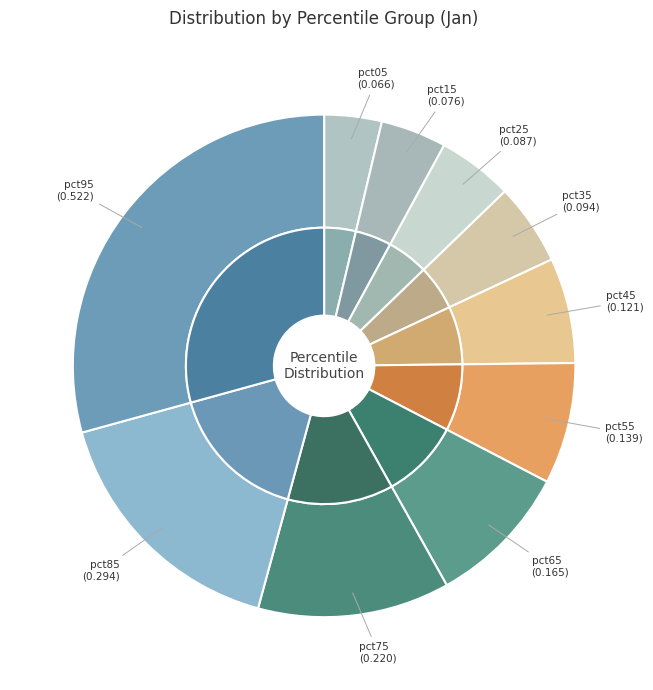

What percentage is NOT represented by pct35?

94.7%